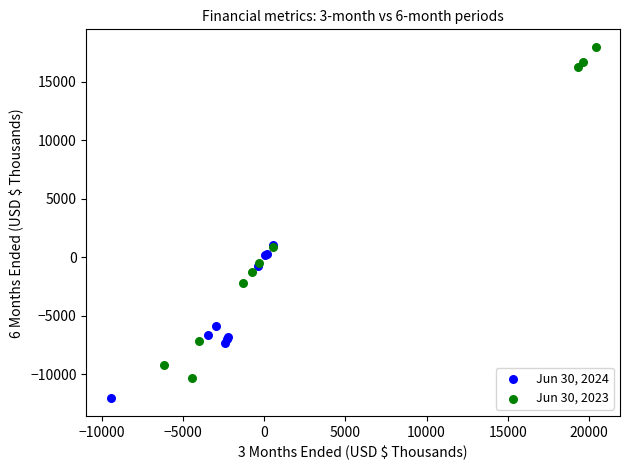

Which series contains the highest Y value?

Jun 30, 2023